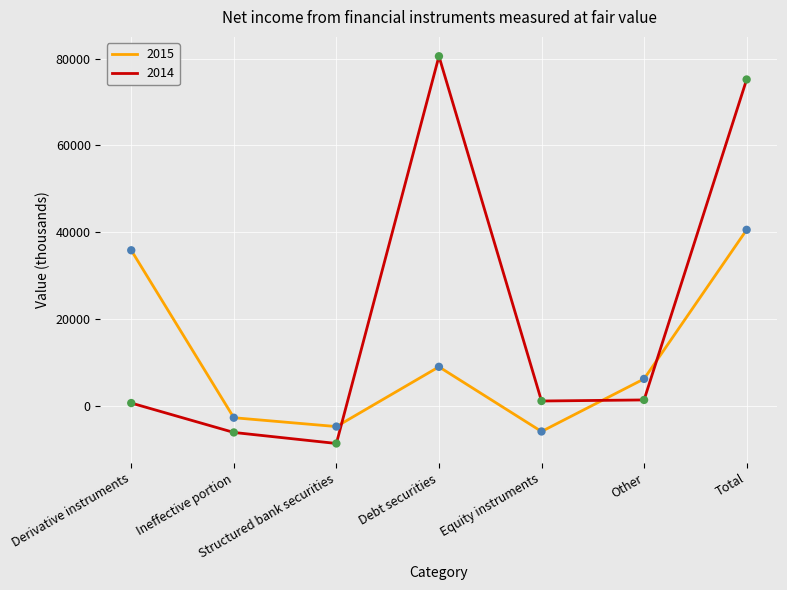

Which series has the largest total across all categories?

2014